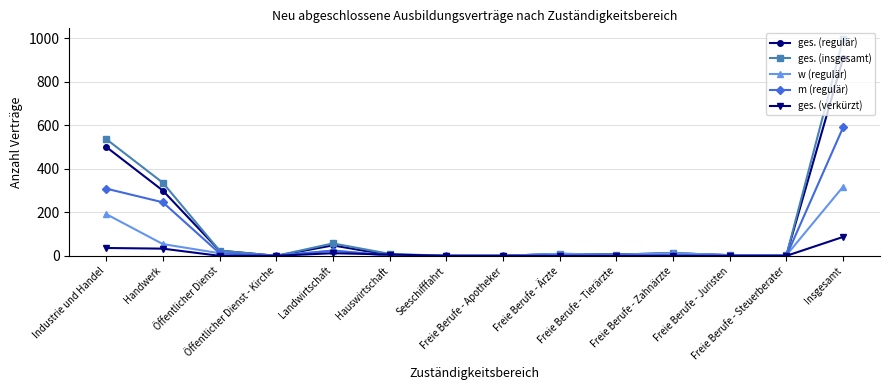

What is the maximum value for ges. (regulär)?

909